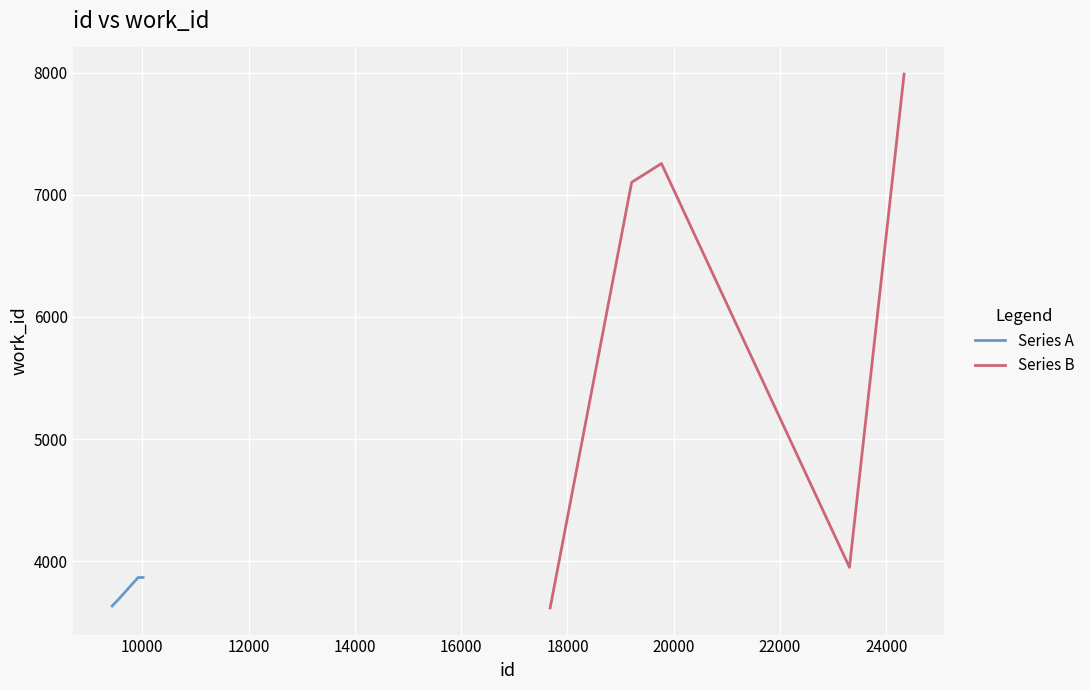

The value of Series B at 8000 is 1297. True or false?

False